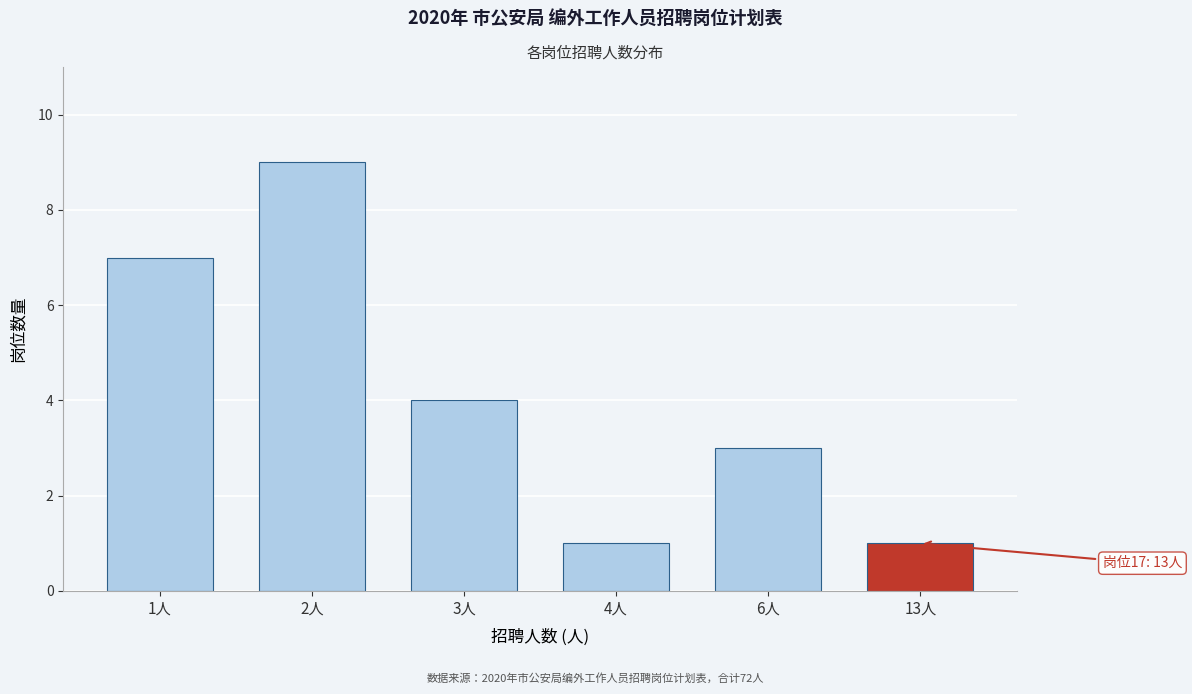

Reading left to right, list all the values displayed in this chart.

1人=7	2人=9	3人=4	4人=1	6人=3	13人=1